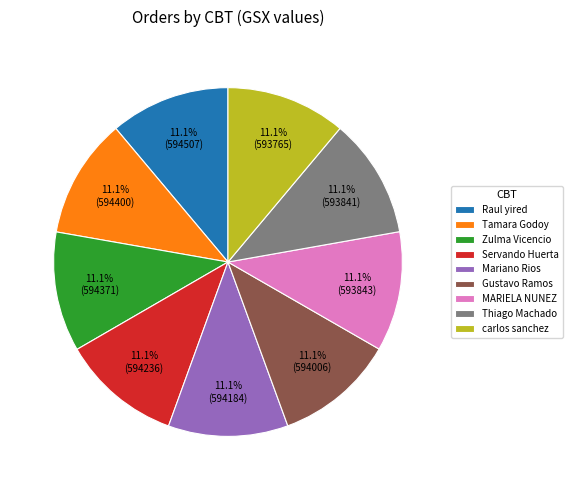

Approximately how many times larger is the value at Mariano Rios compared to Zulma Vicencio?

1.0